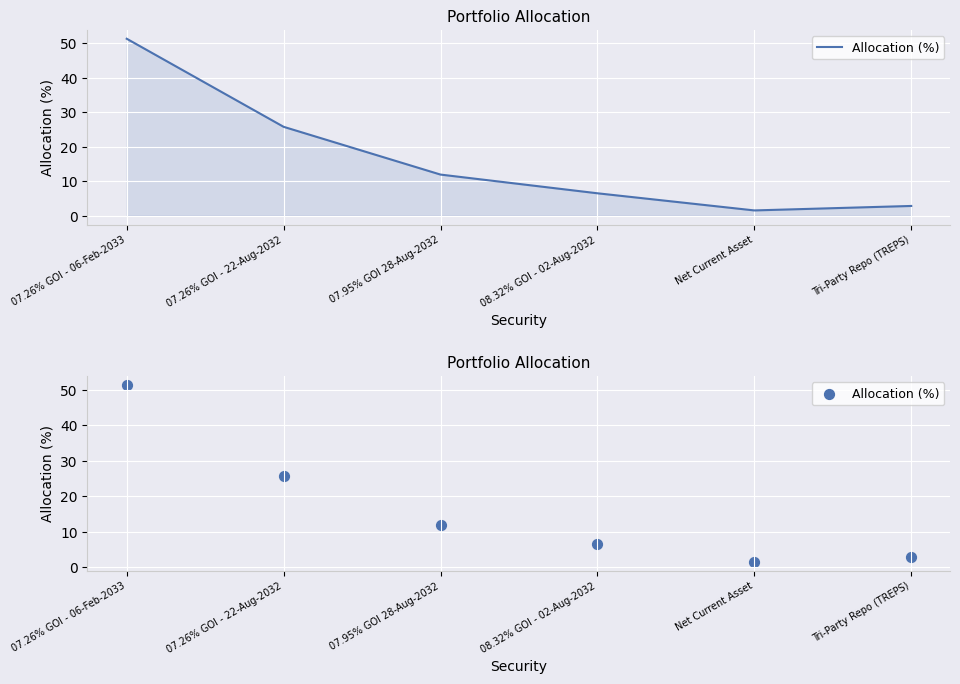

Which has a higher value, 07.95% GOI 28-Aug-2032 or 07.26% GOI - 22-Aug-2032?

07.26% GOI - 22-Aug-2032